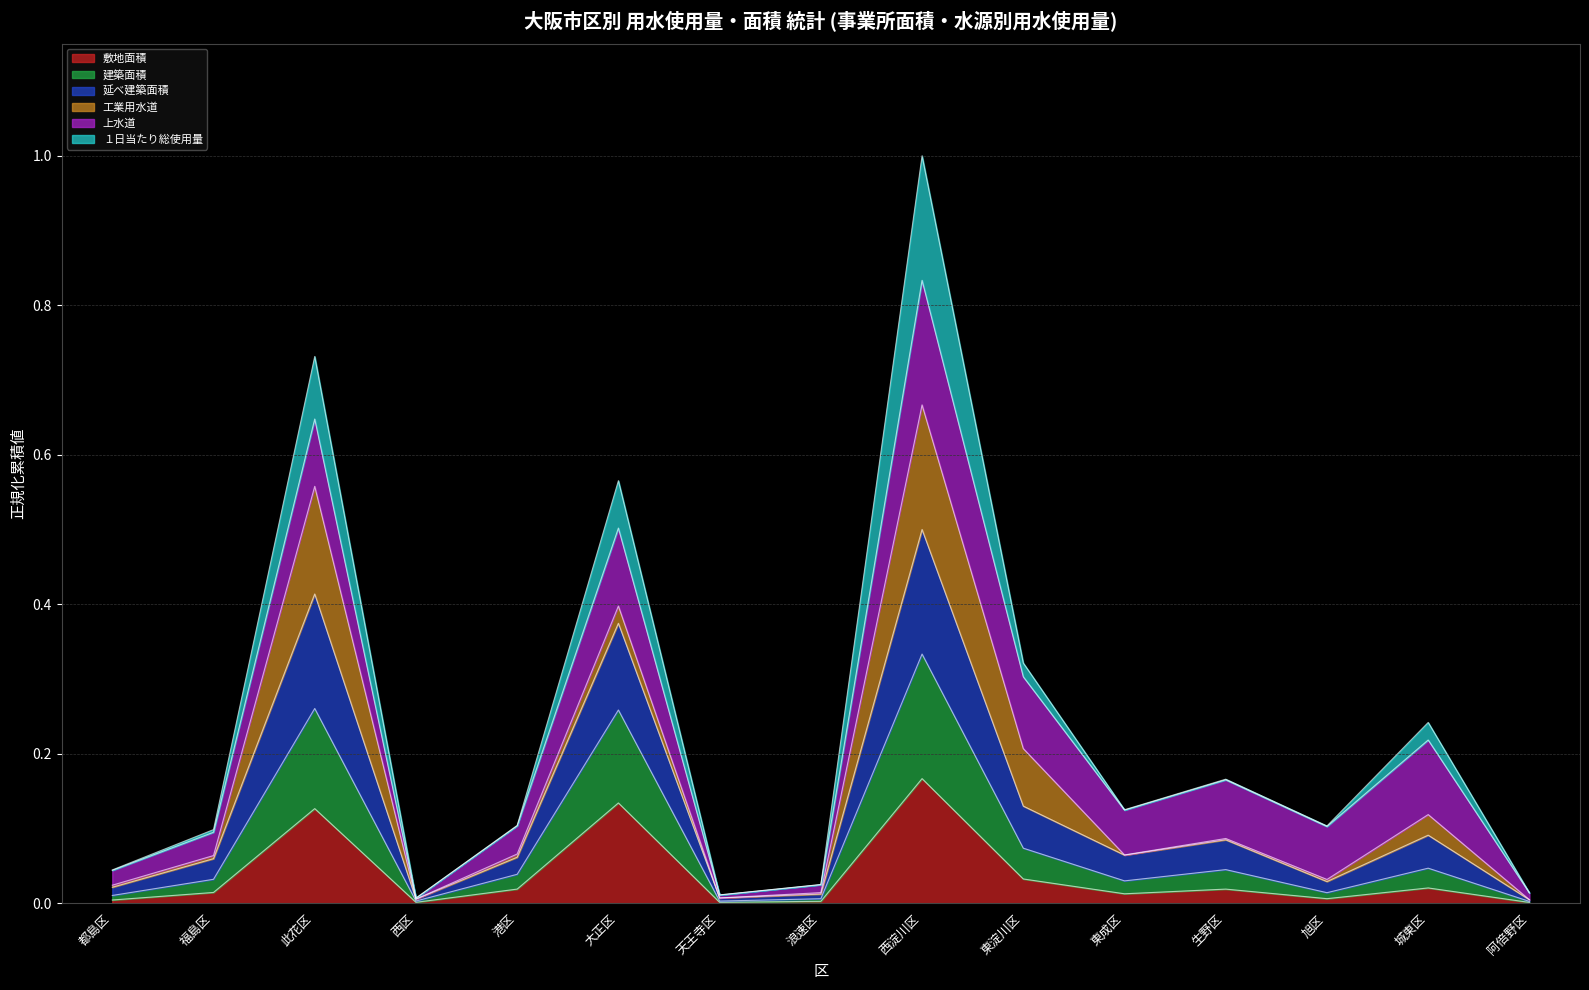

What is the label of the 1st point from the left?

都島区